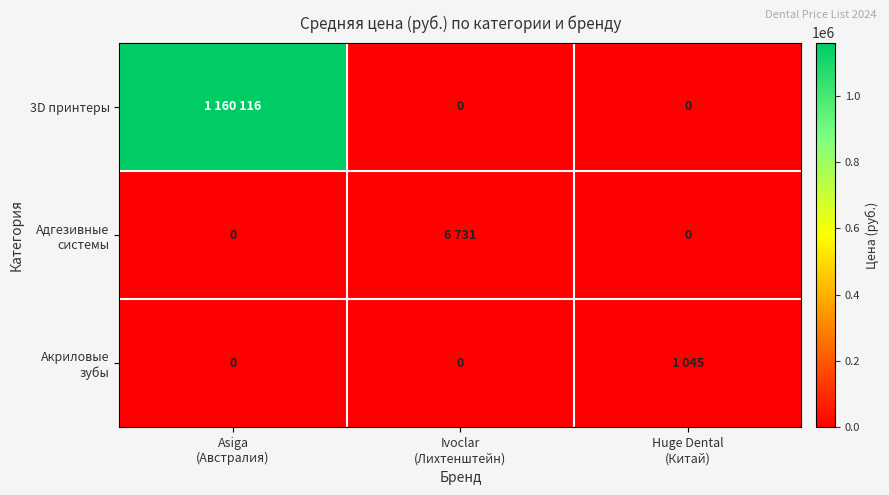

Count the number of categories in the chart.

3